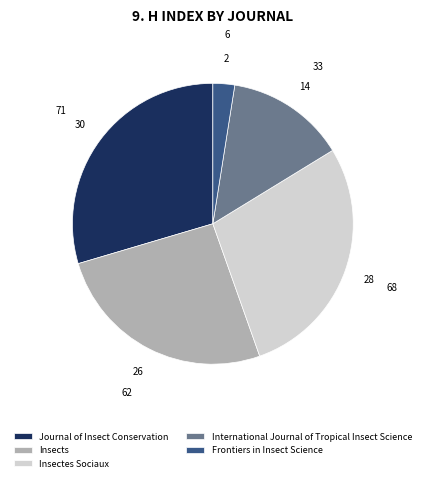

Rank the categories by value from highest to lowest.

Journal of Insect Conservation, Insectes Sociaux, Insects, International Journal of Tropical Insect Science, Frontiers in Insect Science